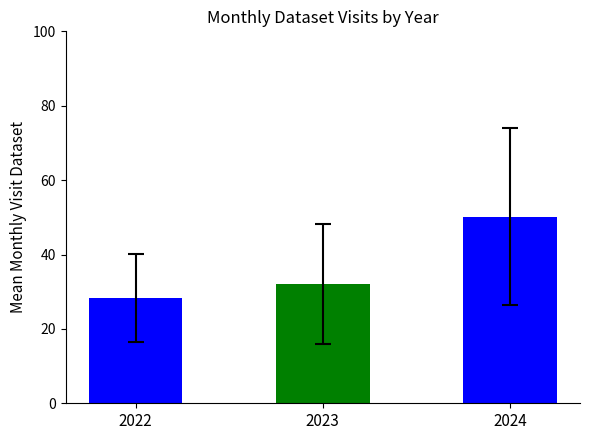

Between 2023 and 2024, which is larger?

2024